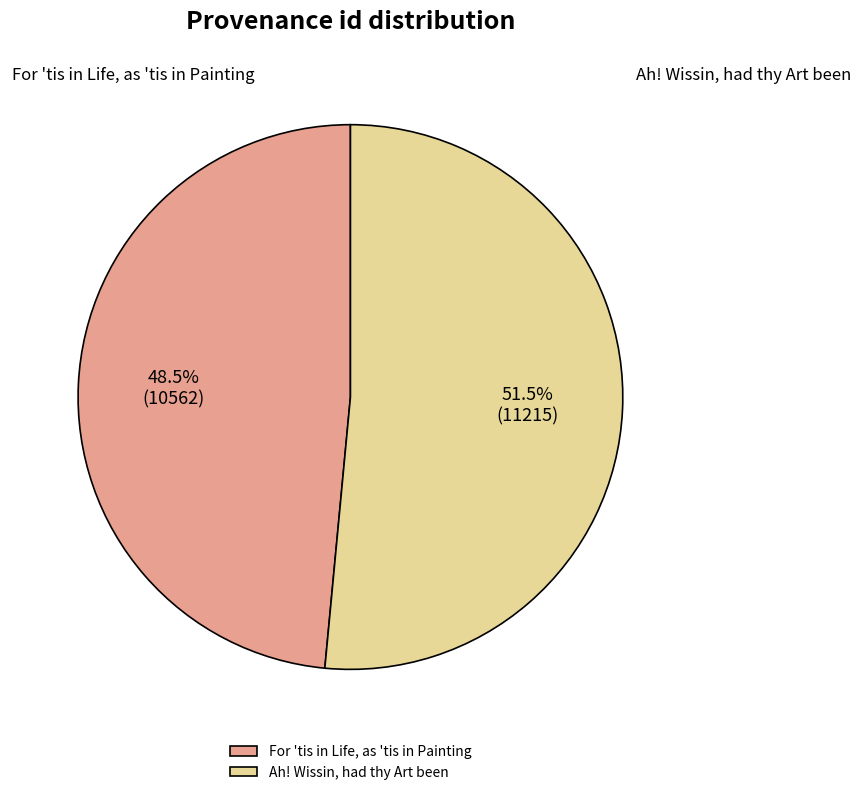

Is there any slice that represents more than half of the pie?

Yes